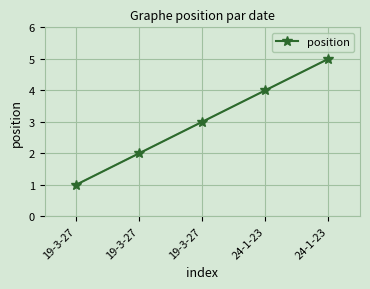

Reading left to right, transcribe all the data shown in this chart.

1	2	3	4	5